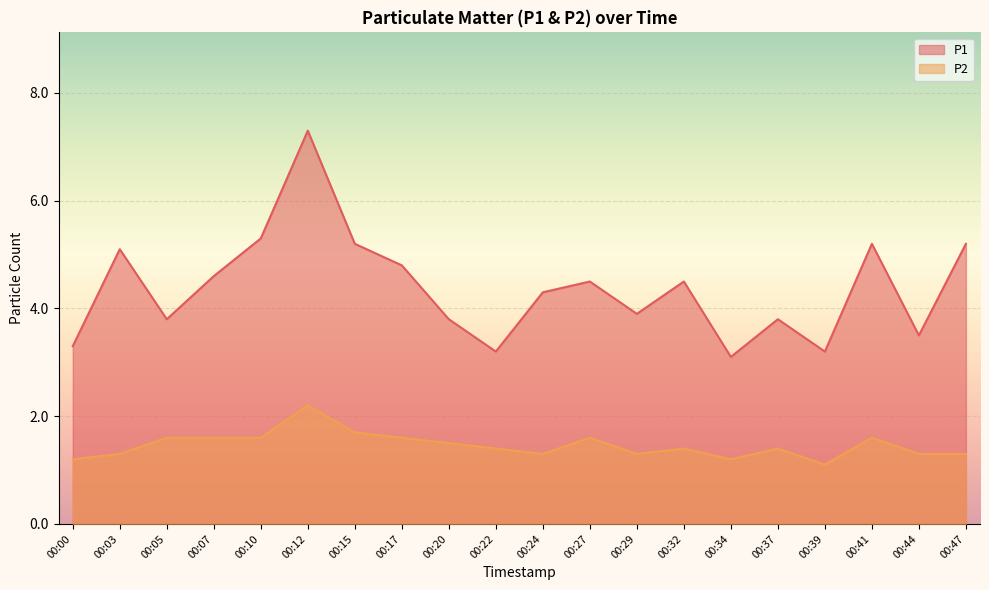

What is the difference between the highest and lowest values at 00:10?

3.7